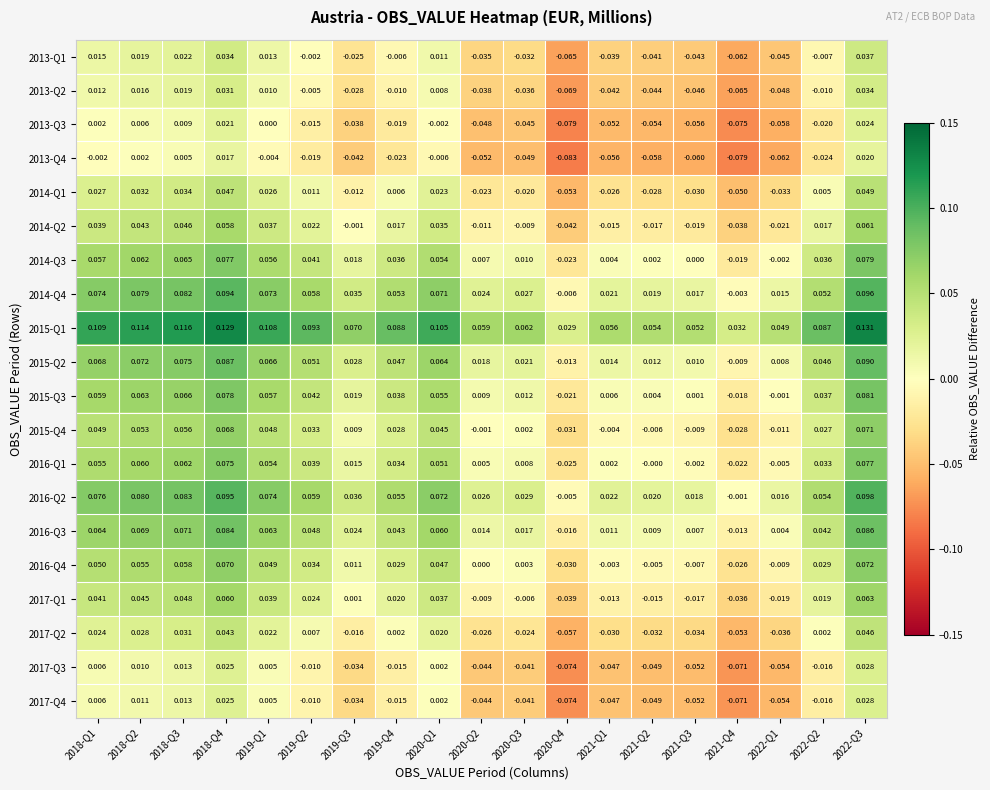

Is the value of 2015-Q1 at 2018-Q4 greater than the value of 2015-Q3 at 2022-Q3?

Yes